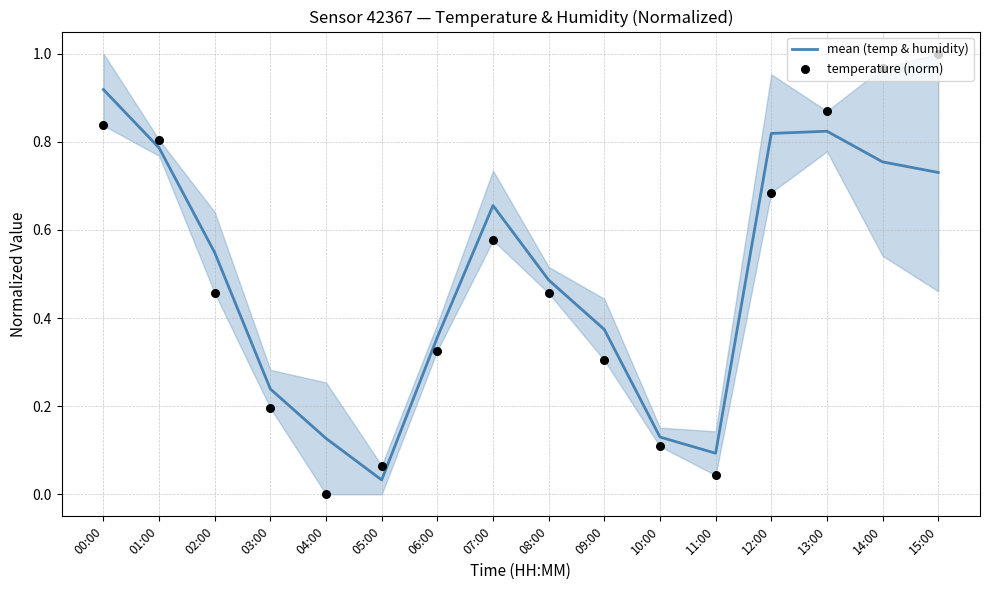

What are all the series names shown in the legend?

mean (temp & humidity), temperature (norm)